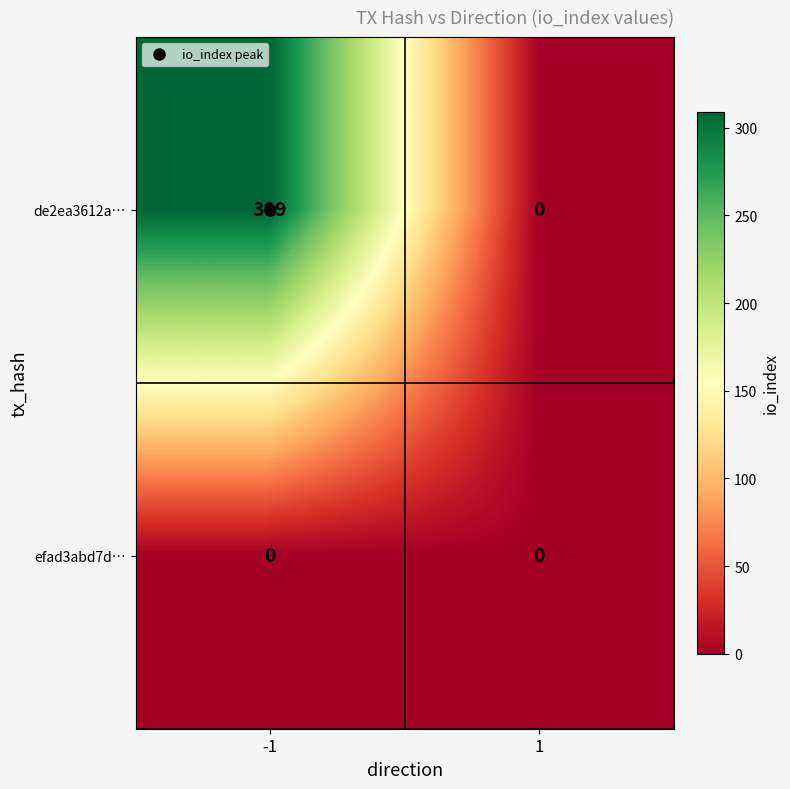

The value of de2ea3612a… at 1 is 0. True or false?

True